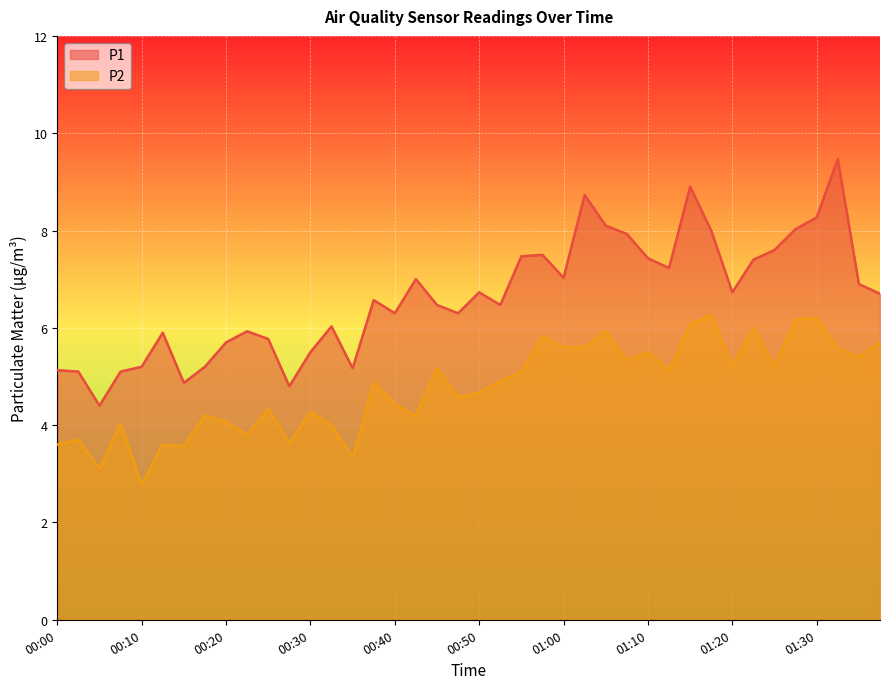

Reading left to right, what are all the values shown in this chart?

P1: 5.1	5.1	4.4	5.1	5.2	5.9	4.9	5.2	5.7	5.9	5.8	4.8	5.5	6.0	5.2	6.6	6.3	7.0	6.5	6.3	6.7	6.5	7.5	7.5	7.0	8.7	8.1	7.9	7.4	7.2	8.9	8.0	6.7	7.4	7.6	8.0	8.3	9.5	6.9	6.7
P2: 3.6	3.7	3.1	4.0	2.8	3.6	3.6	4.2	4.1	3.8	4.3	3.6	4.3	4.0	3.3	4.9	4.4	4.2	5.2	4.6	4.7	4.9	5.1	5.8	5.6	5.6	5.9	5.3	5.5	5.1	6.1	6.3	5.2	6.0	5.2	6.2	6.2	5.6	5.4	5.7